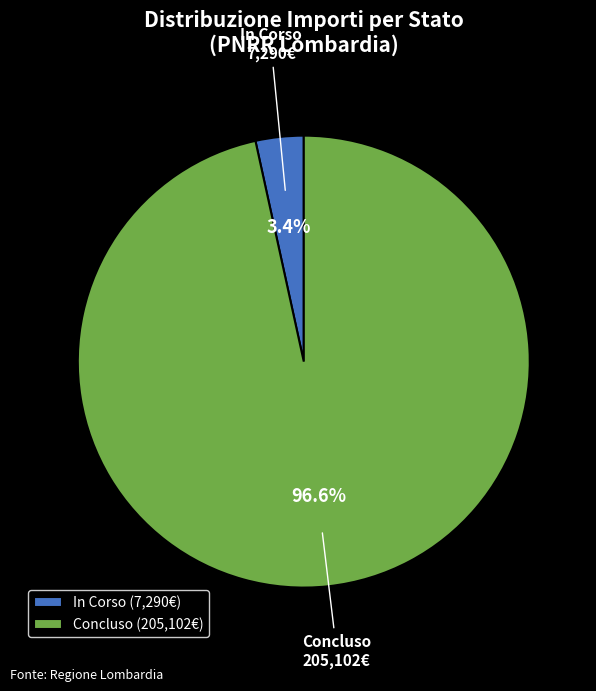

What is the total percentage of Concluso and In Corso?

100.0%